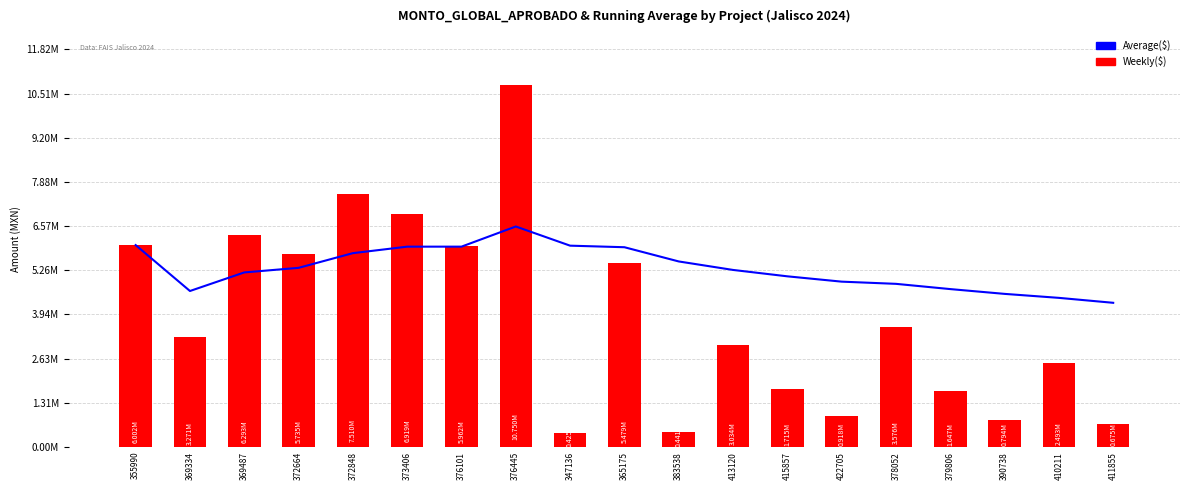

Where is Average($) nearest to the value 5420454?

372664